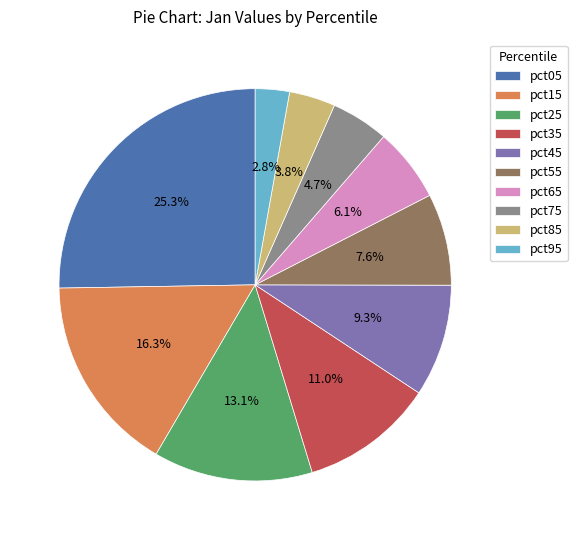

Combined, do pct75 and pct15 account for over 50%?

No